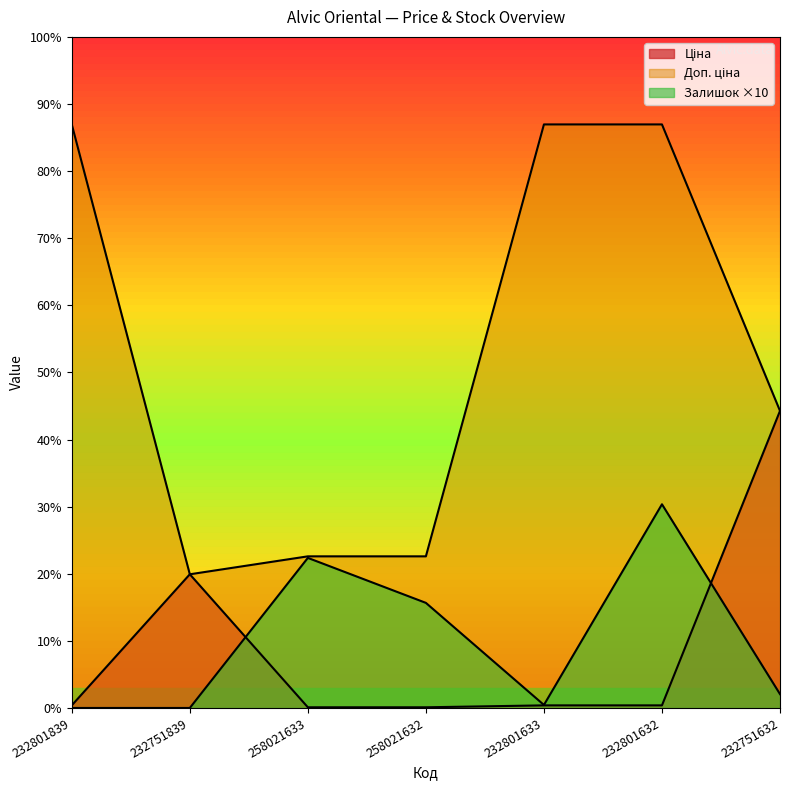

True or false: Ціна and Залишок intersect in this chart.

True